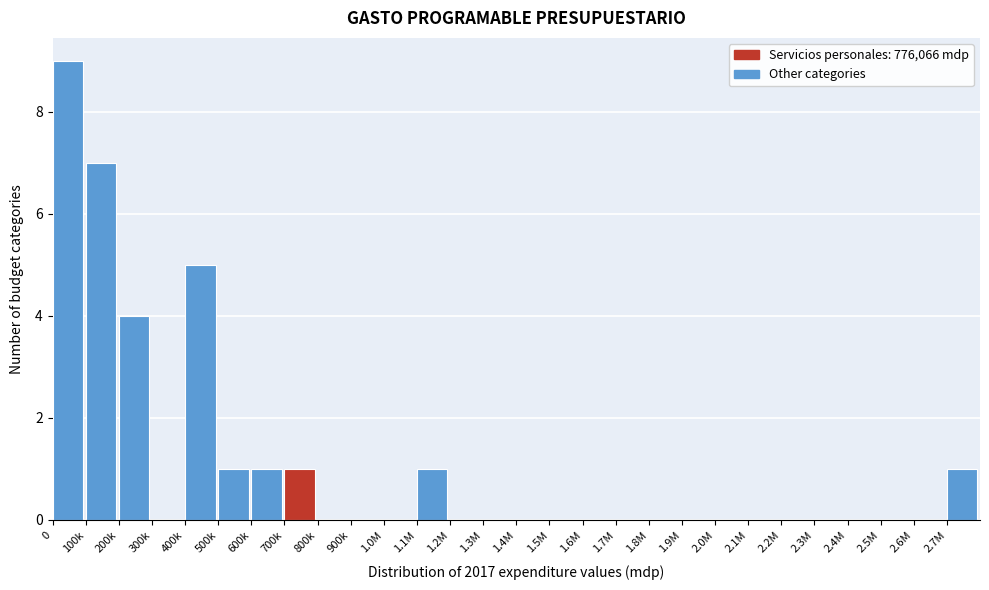

Reading left to right, extract all data points from this chart.

0=9	100k=7	200k=4	300k=0	400k=5	500k=1	600k=1	700k=1	800k=0	900k=0	1.0M=0	1.1M=1	1.2M=0	1.3M=0	1.4M=0	1.5M=0	1.6M=0	1.7M=0	1.8M=0	1.9M=0	2.0M=0	2.1M=0	2.2M=0	2.3M=0	2.4M=0	2.5M=0	2.6M=0	2.7M=1